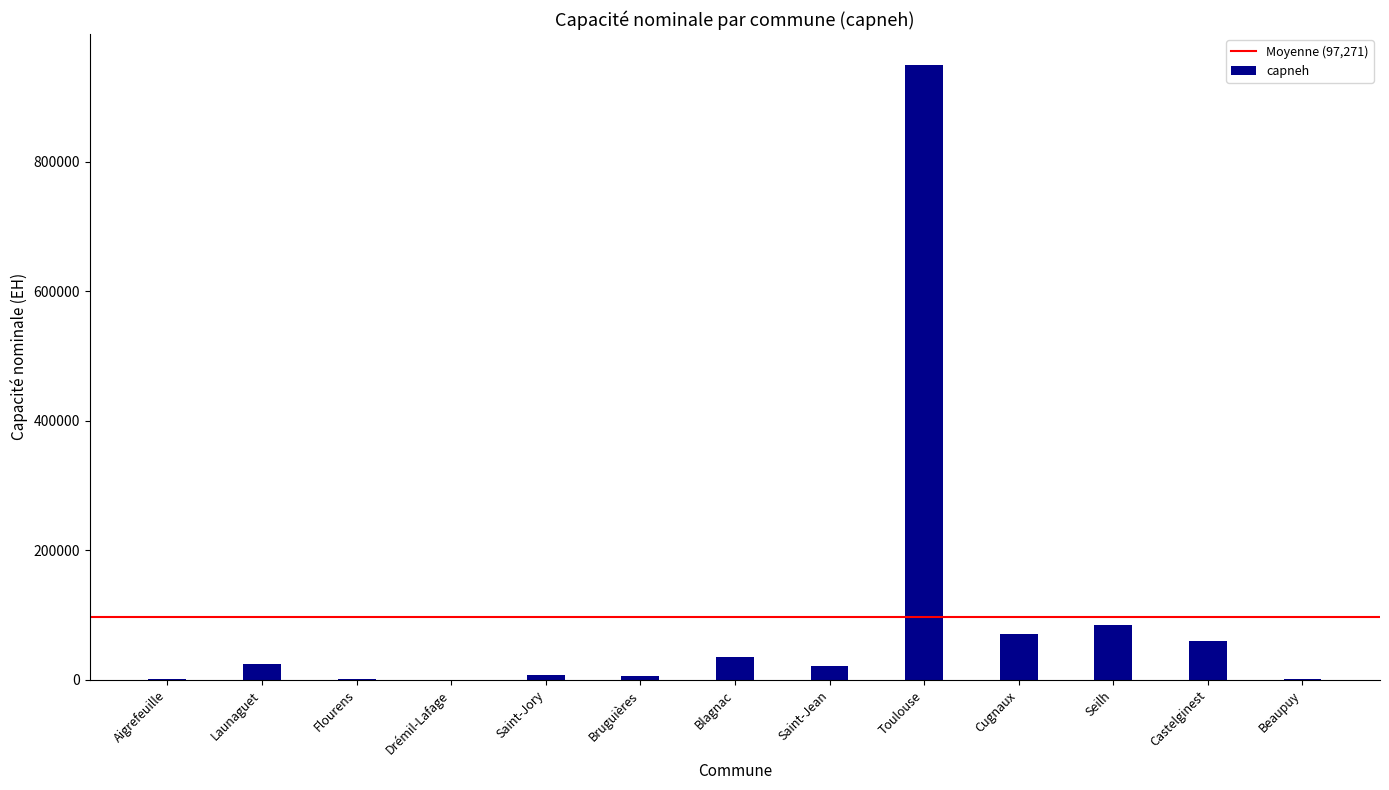

What is the sum of all values?

1264523